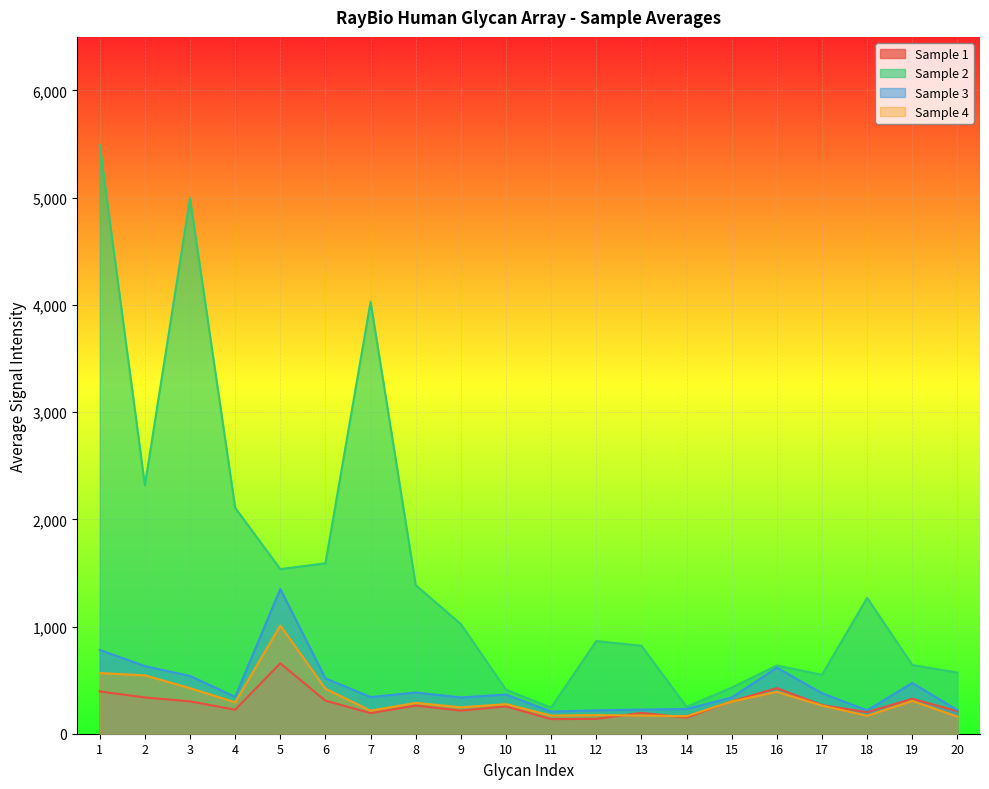

The Sample 3 series shows 516.5 at 6. True or false?

True